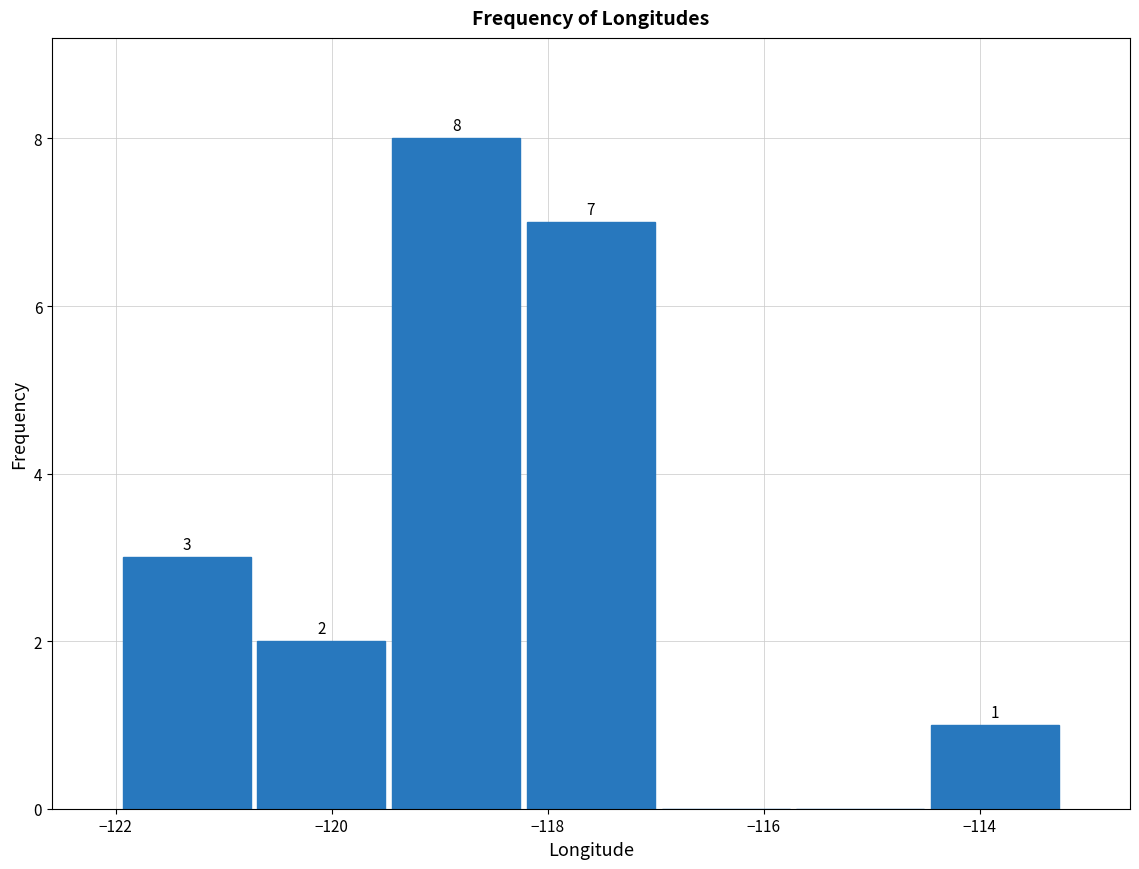

Over which range of the x-axis is the bar tallest?

-119.4 to -118.2